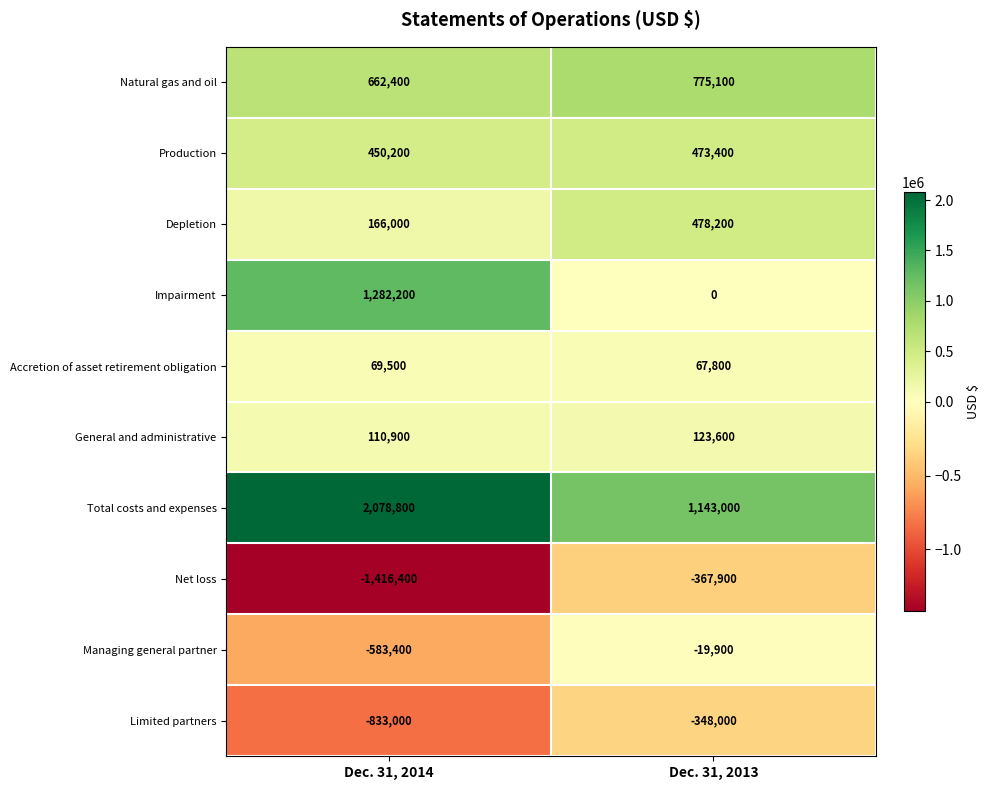

Which series has the largest range (max minus min)?

Impairment